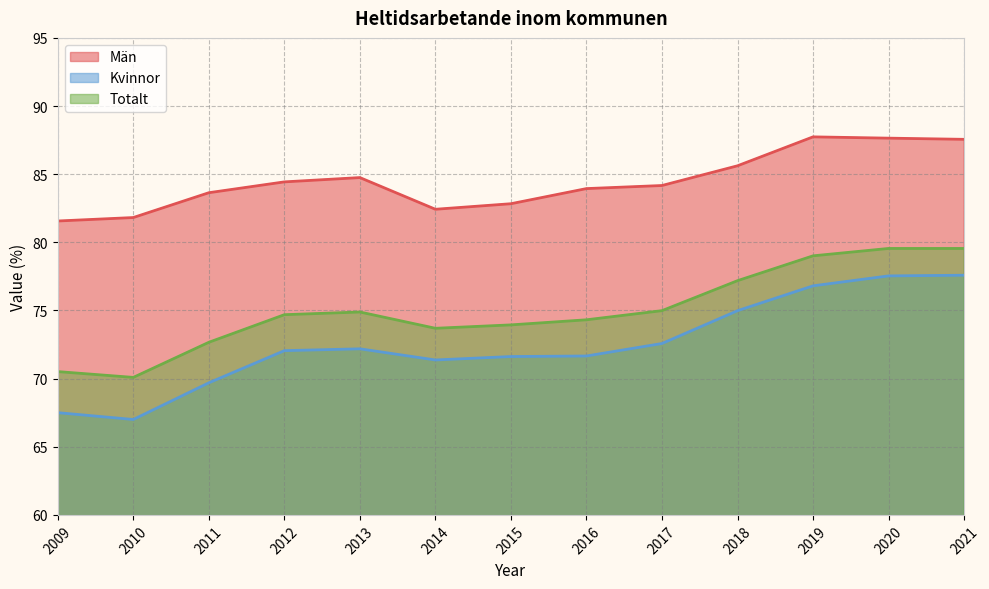

How many series are shown in this chart?

3